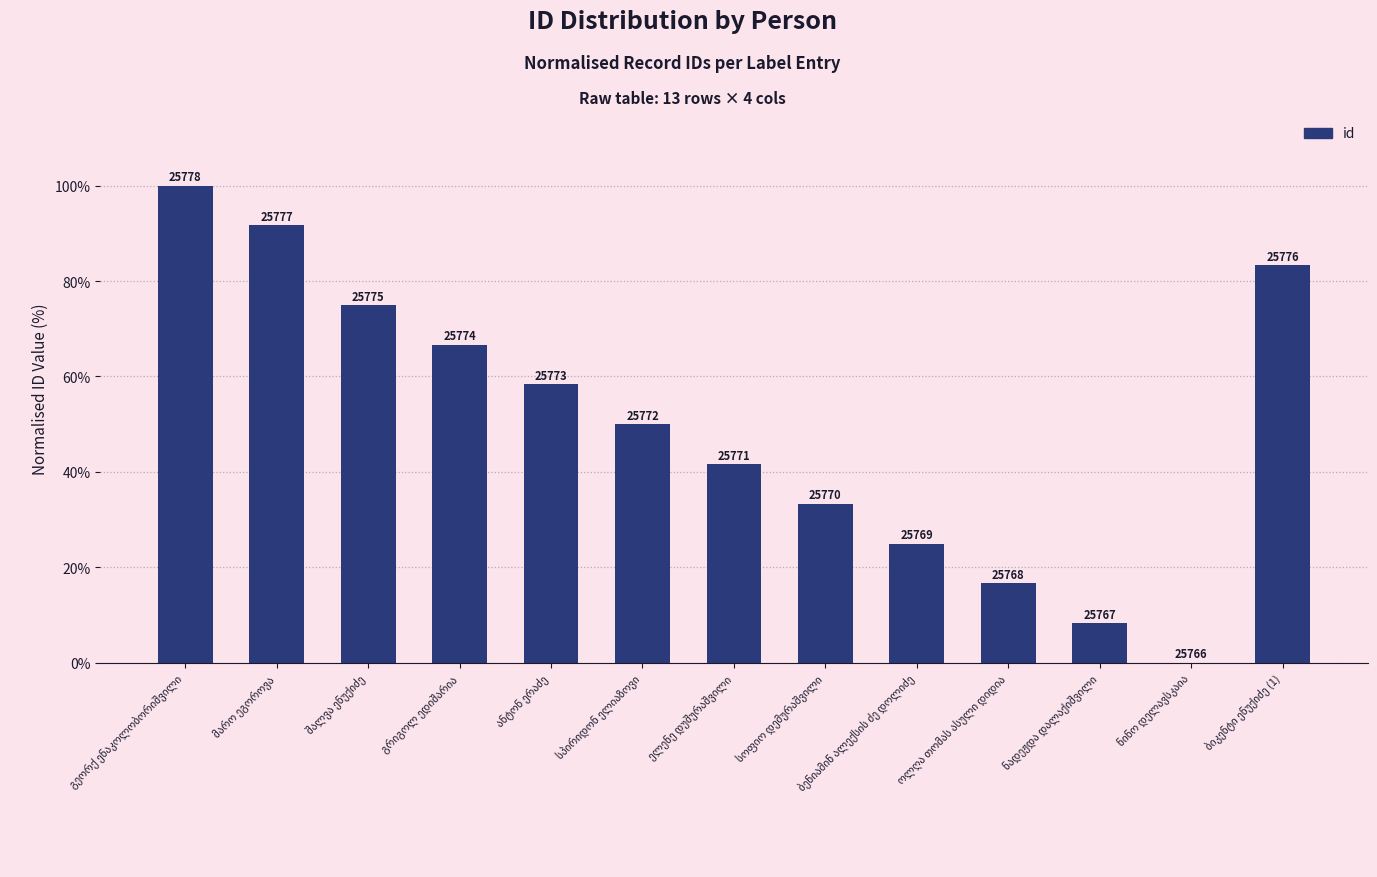

What is the difference between the maximum and minimum values?

100.0